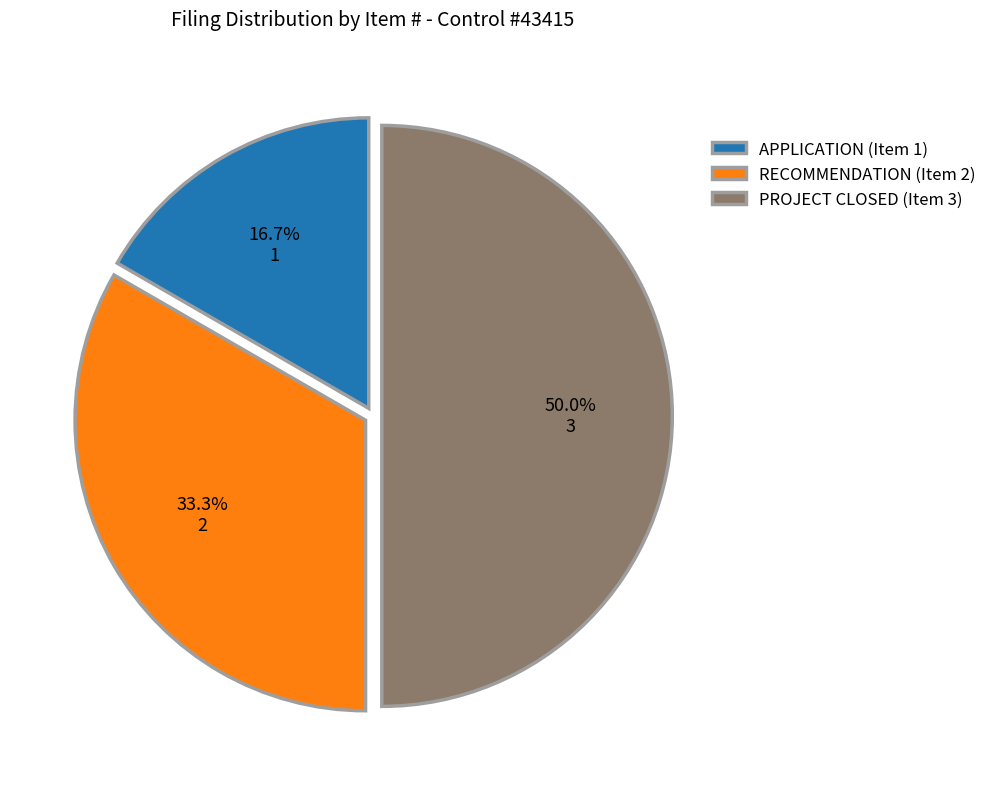

To the nearest percent, what portion does APPLICATION (Item 1) represent?

17%